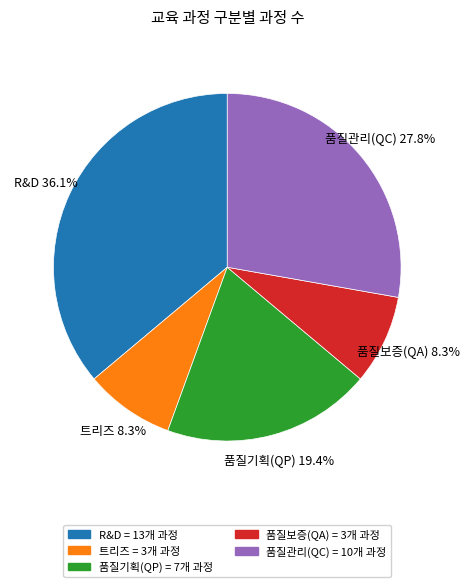

Which has a higher value, 품질기획(QP) or 트리즈?

품질기획(QP)